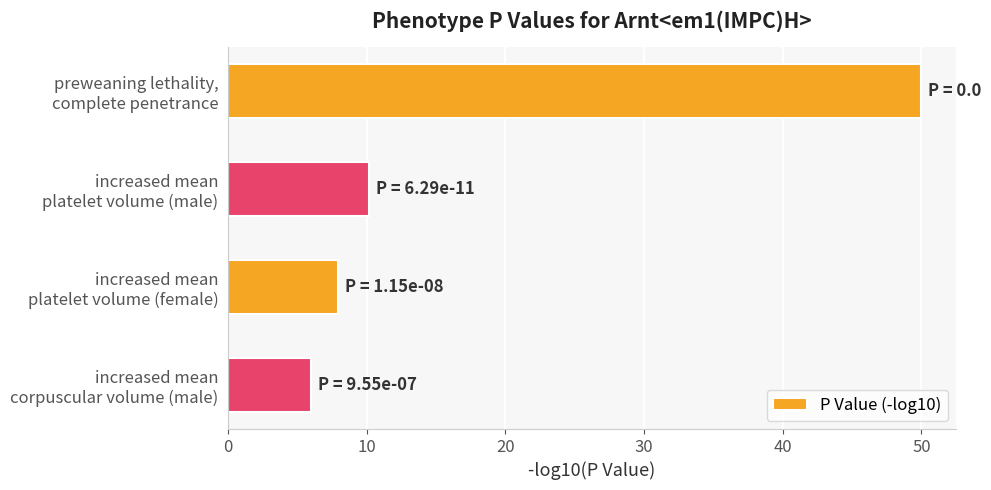

What is the difference between the second highest and minimum values?

4.2